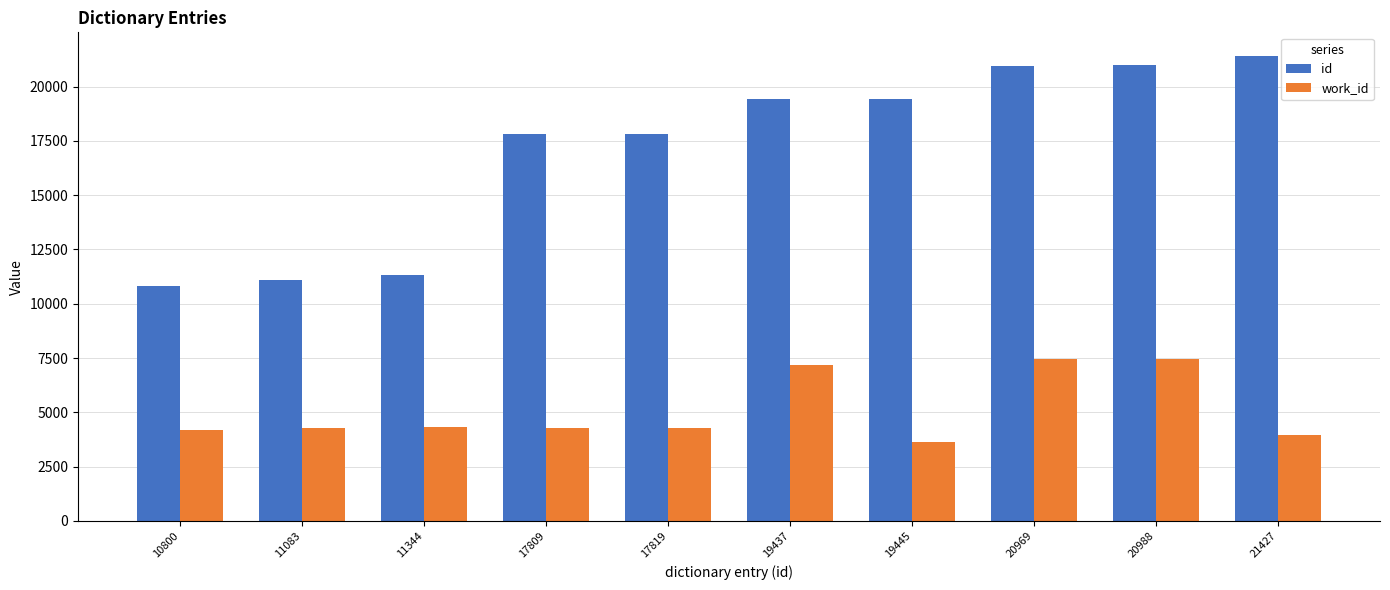

Are the bars horizontal?

No